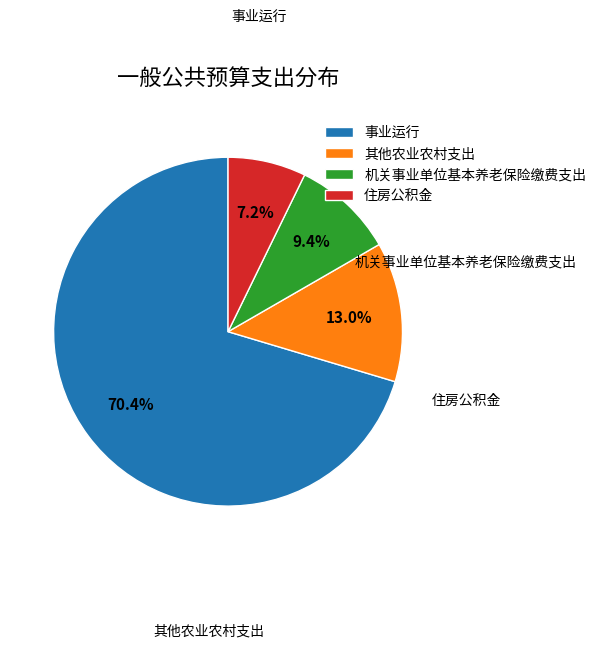

Which category has the smallest portion of the pie?

住房公积金